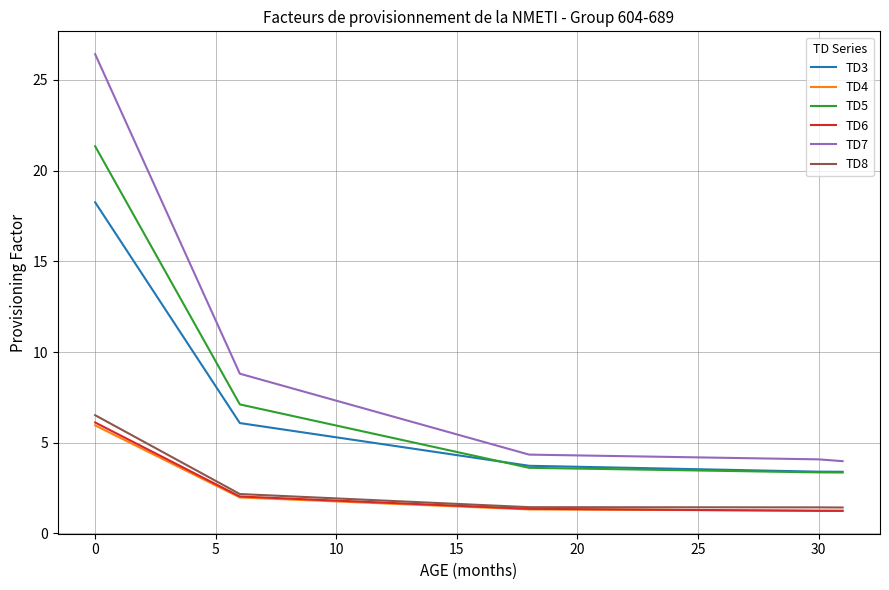

What is the sum of all TD5 values?

207.4